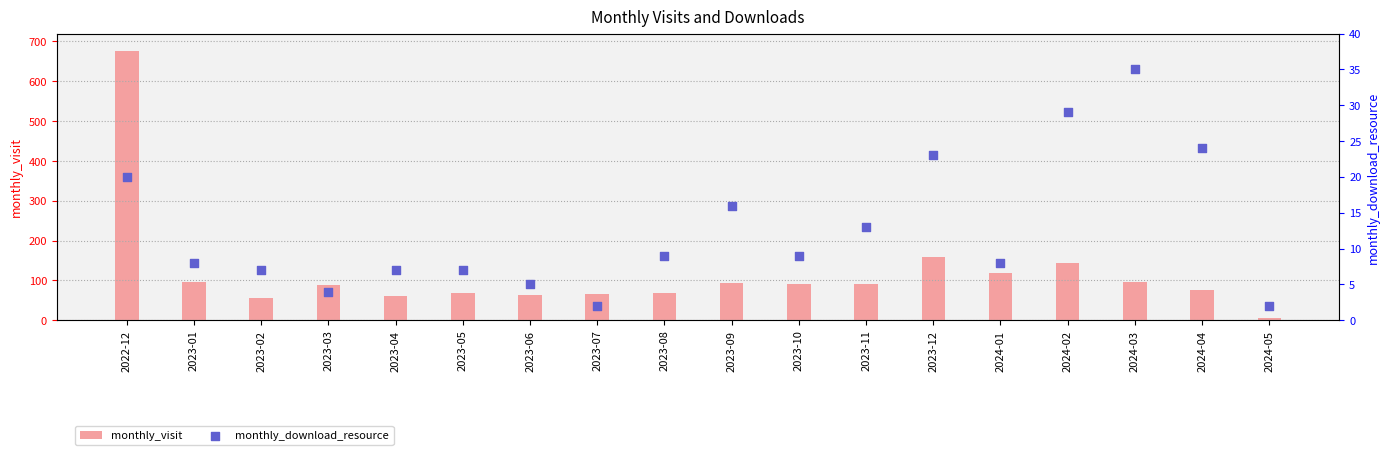

Which series has the widest spread of Y values?

monthly_visit